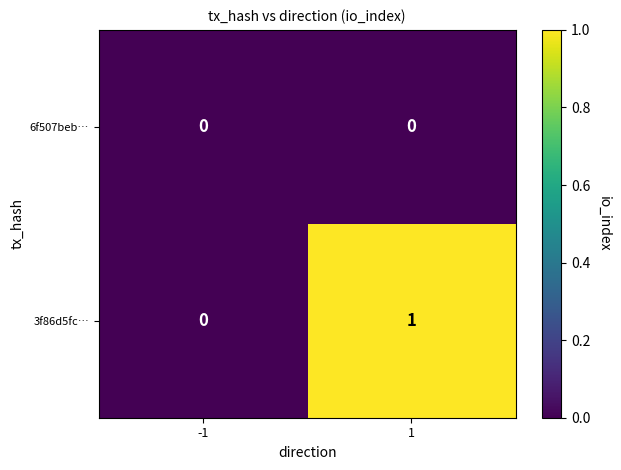

Which series has the largest range (max minus min)?

3f86d5fc…